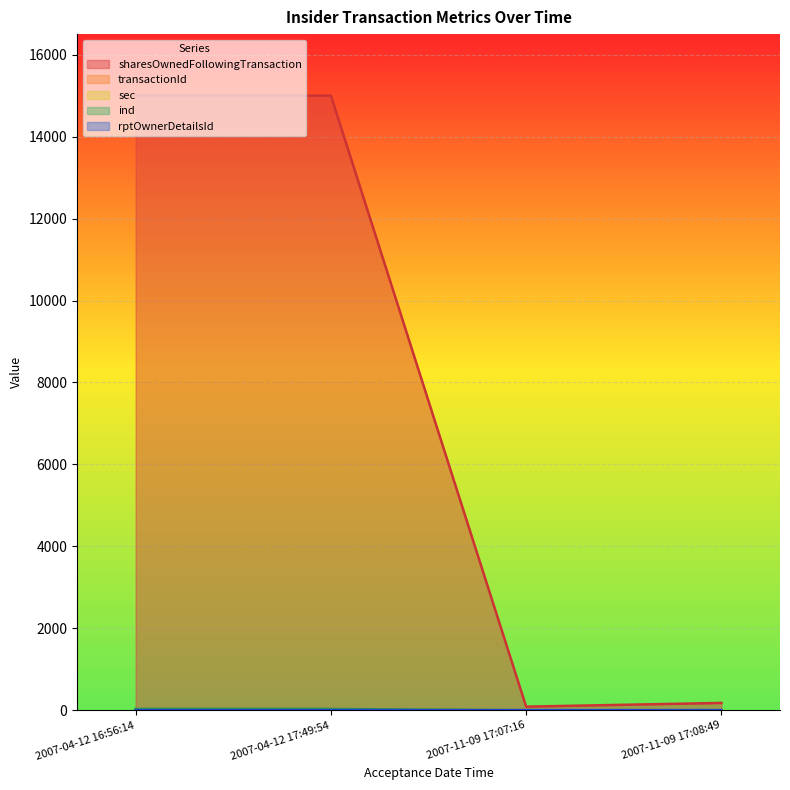

The value of sharesOwnedFollowingTransaction at 2007-04-12 17:49:54 is 15000. True or false?

True